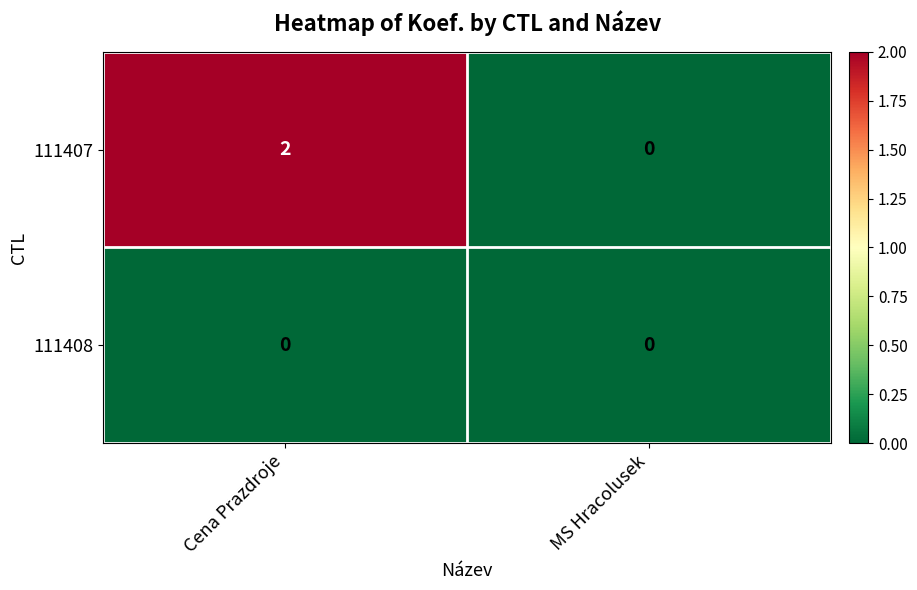

Which series has the widest spread of values?

111407